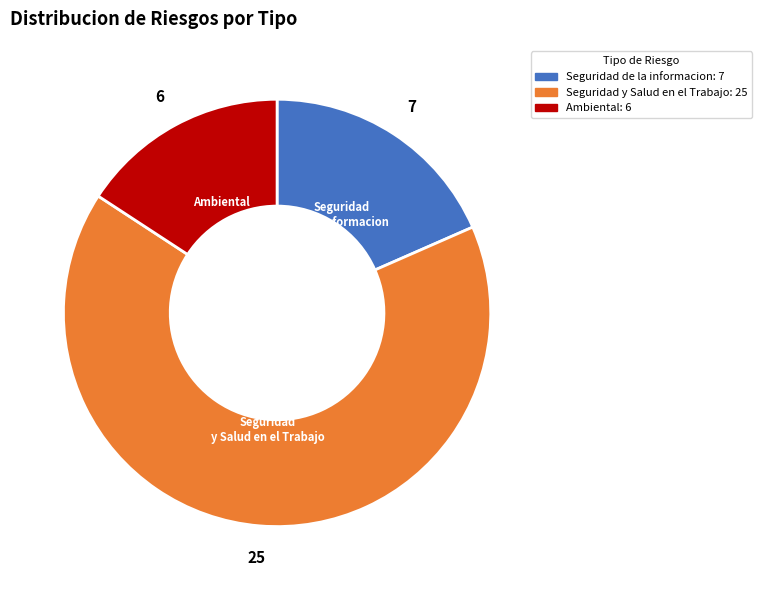

Is there a majority slice in this chart?

Yes